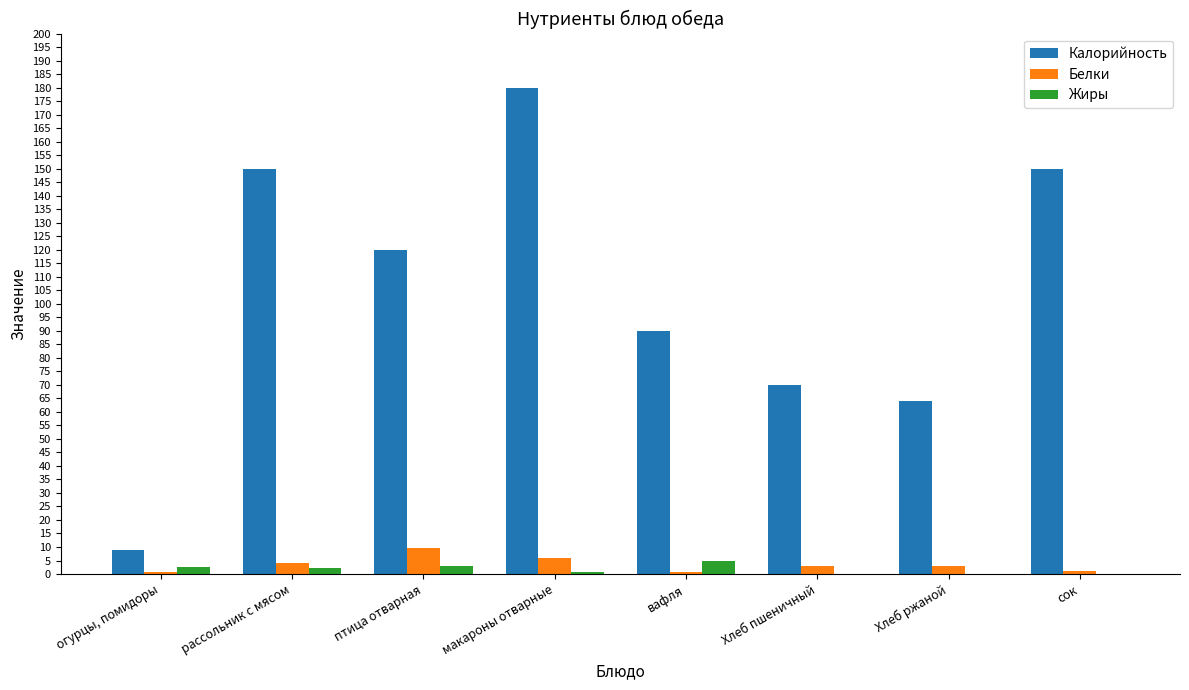

What are all the series names shown in the legend?

Калорийность, Белки, Жиры